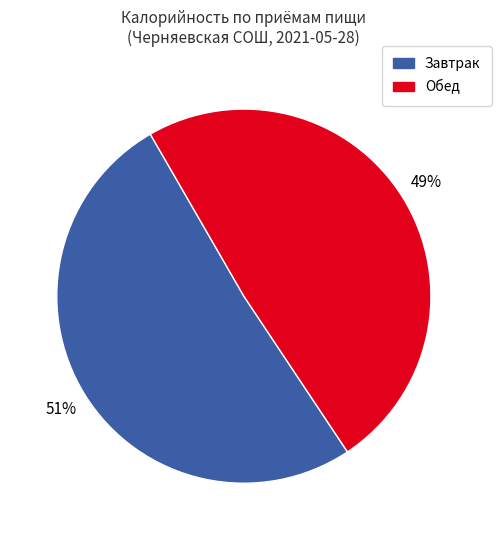

Is there any slice that represents more than half of the pie?

Yes